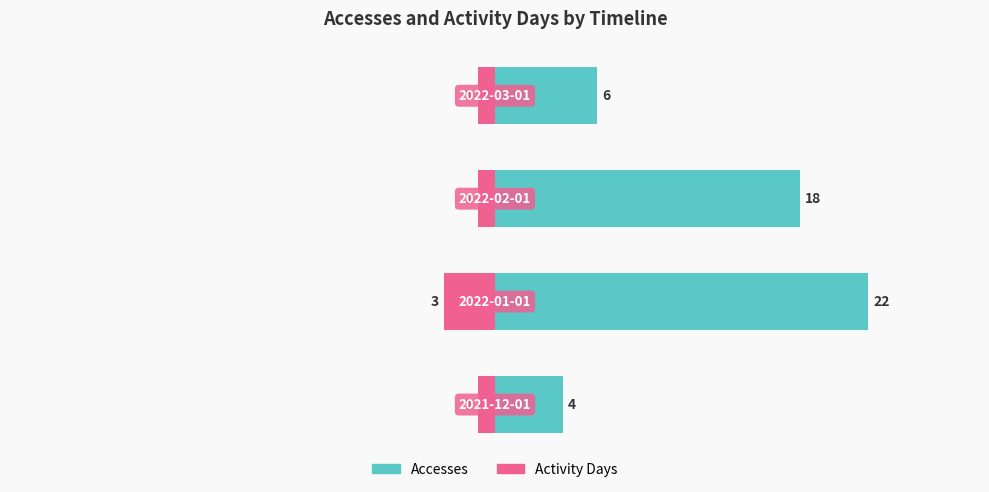

What is the approximate value of Accesses at 2, to the nearest 5?

20